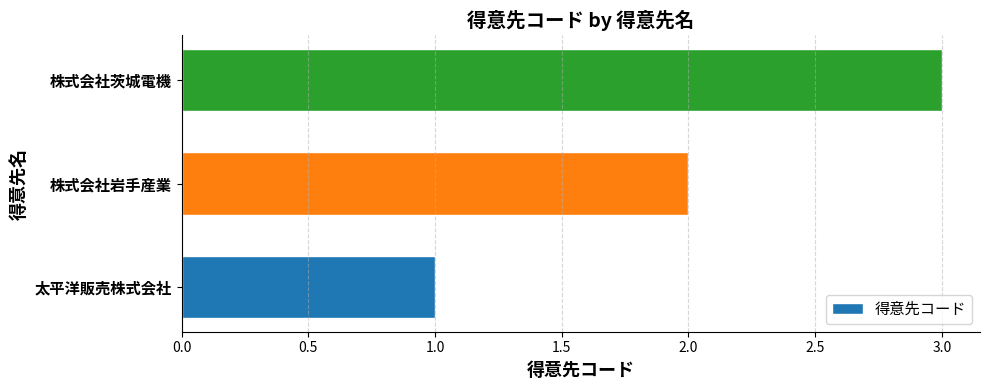

What value does the data have at 株式会社茨城電機?

3